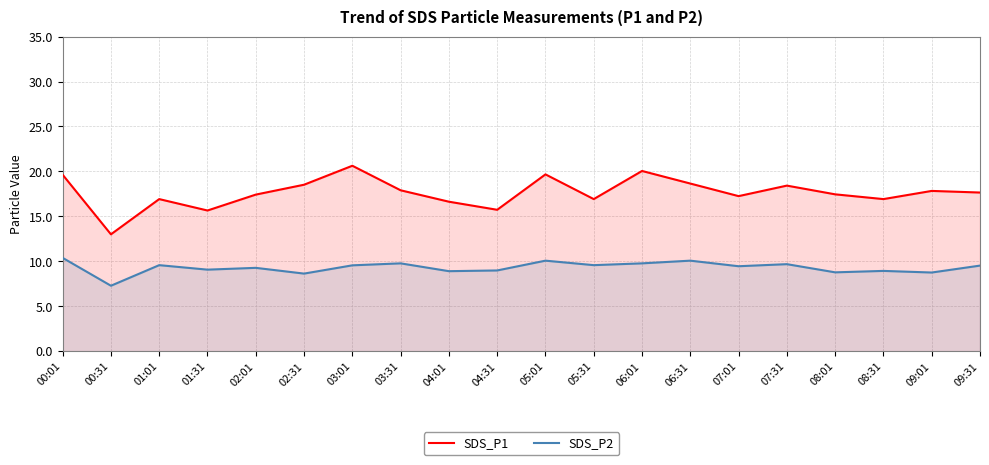

List the series in order of their overall mean, highest first.

SDS_P1, SDS_P2